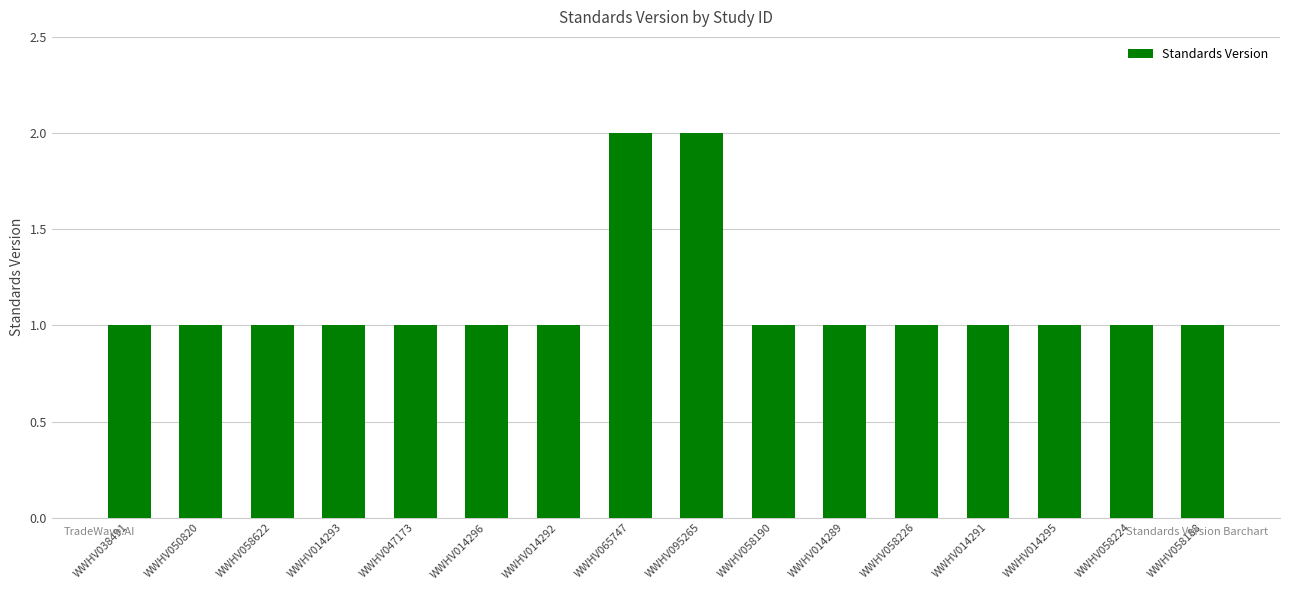

Reading left to right, extract all data points from this chart.

WWHV038491=1	WWHV050820=1	WWHV058622=1	WWHV014293=1	WWHV047173=1	WWHV014296=1	WWHV014292=1	WWHV065747=2	WWHV095265=2	WWHV058190=1	WWHV014289=1	WWHV058226=1	WWHV014291=1	WWHV014295=1	WWHV058224=1	WWHV058188=1